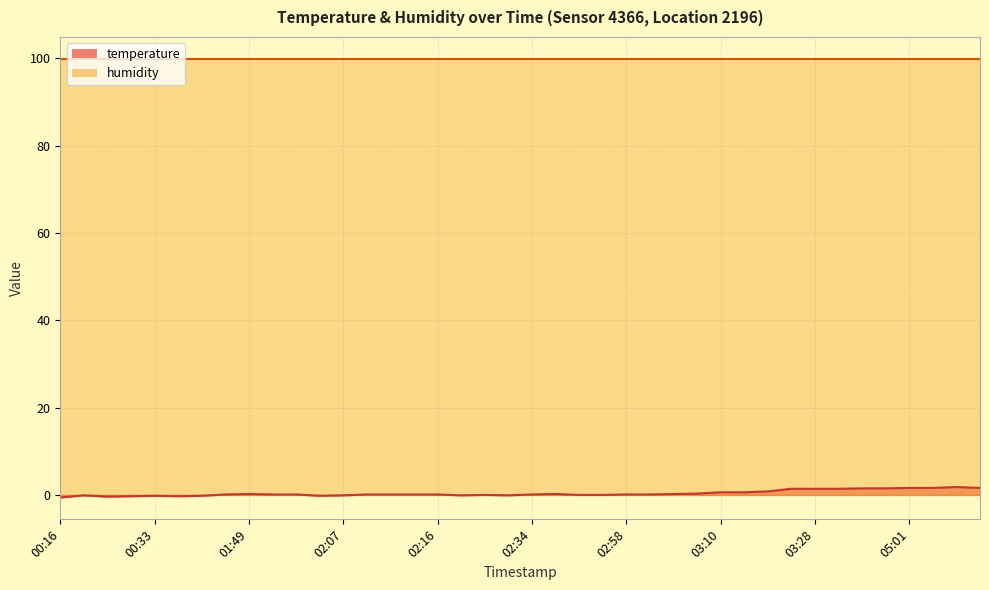

What is the minimum value shown in the chart?

-0.6